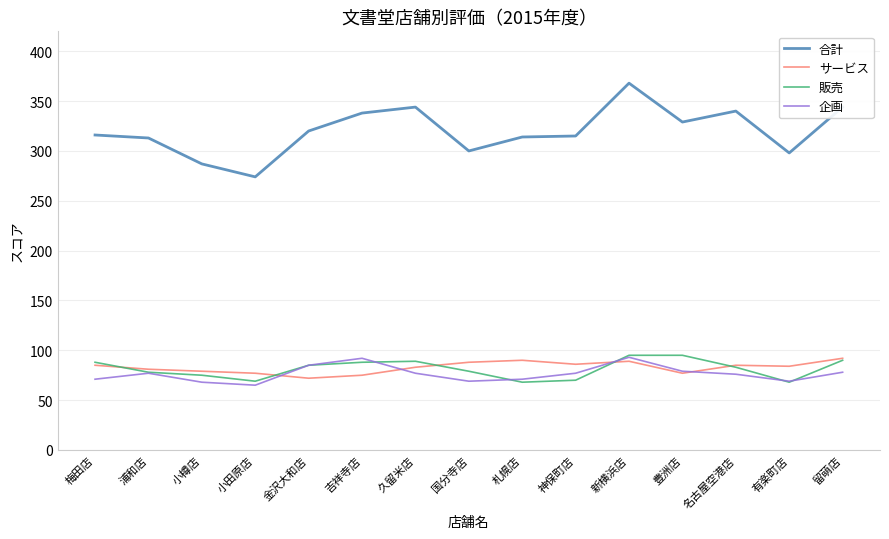

The value of 合計 at 新横浜店 is 368. True or false?

True